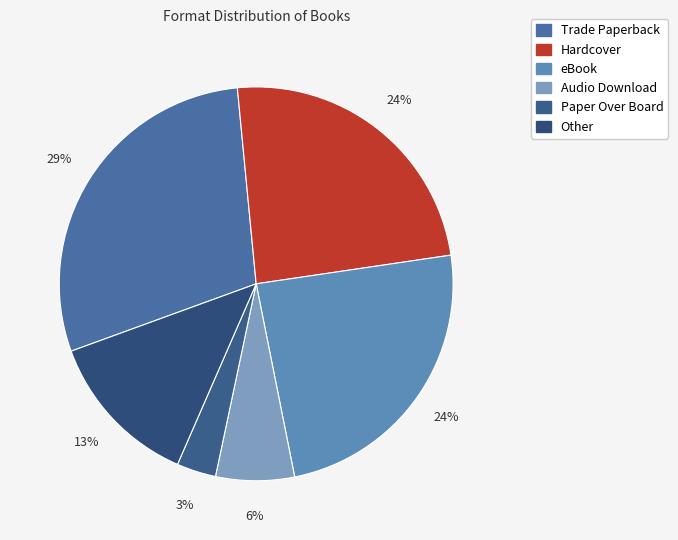

To the nearest percent, what is the difference between the Hardcover and Trade Paperback slice percentages?

5%